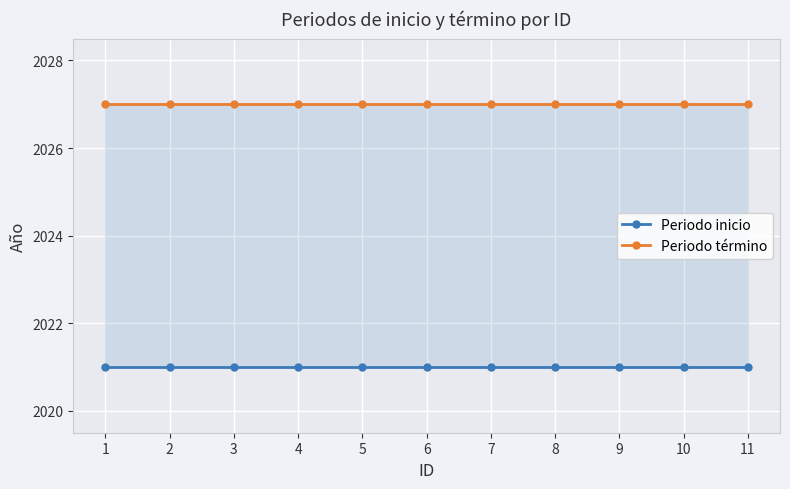

Is the value of Periodo término at 2 greater than the value of Periodo inicio at 1?

Yes